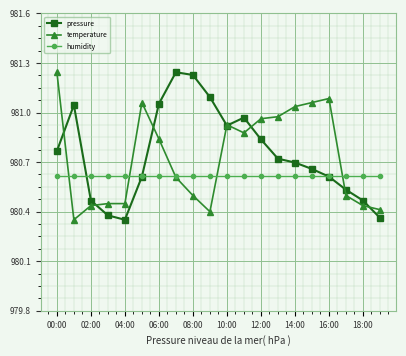

At how many categories does at least one series exceed 980?

20